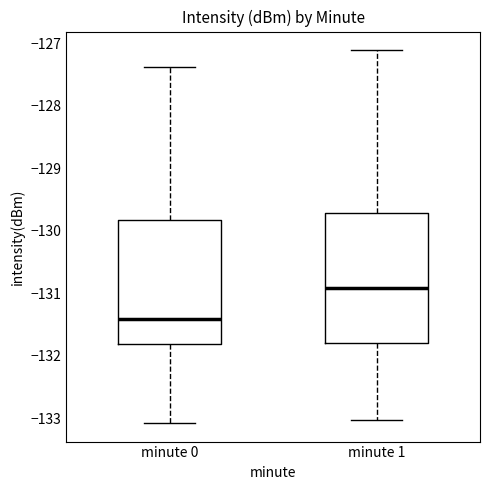

Reading left to right, transcribe this box plot: for each box, give where its median line is, the range the box spans, and where its two whiskers end, as read against the y-axis. The values are not printed on the chart, so give them approximately, as read against the axis.

minute 0: median -131.4, box -131.8 to -129.8, whiskers -133.1 to -127.4
minute 1: median -130.9, box -131.8 to -129.7, whiskers -133.0 to -127.1